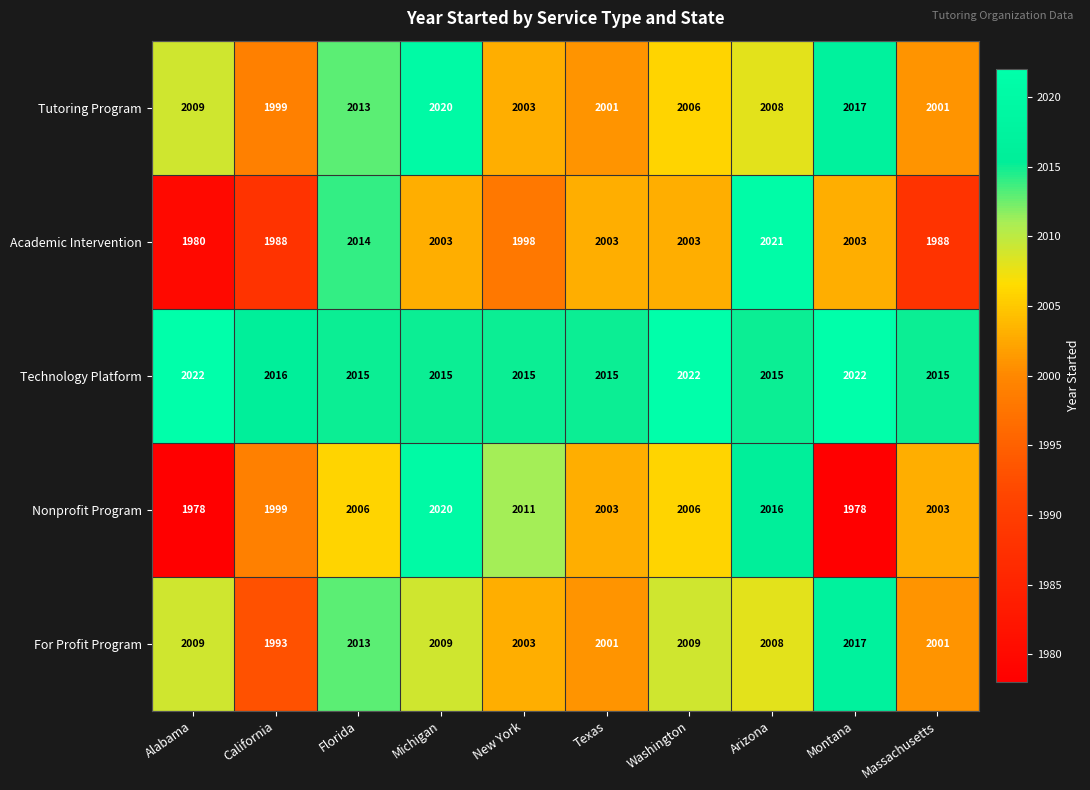

What is the smallest value displayed?

1978